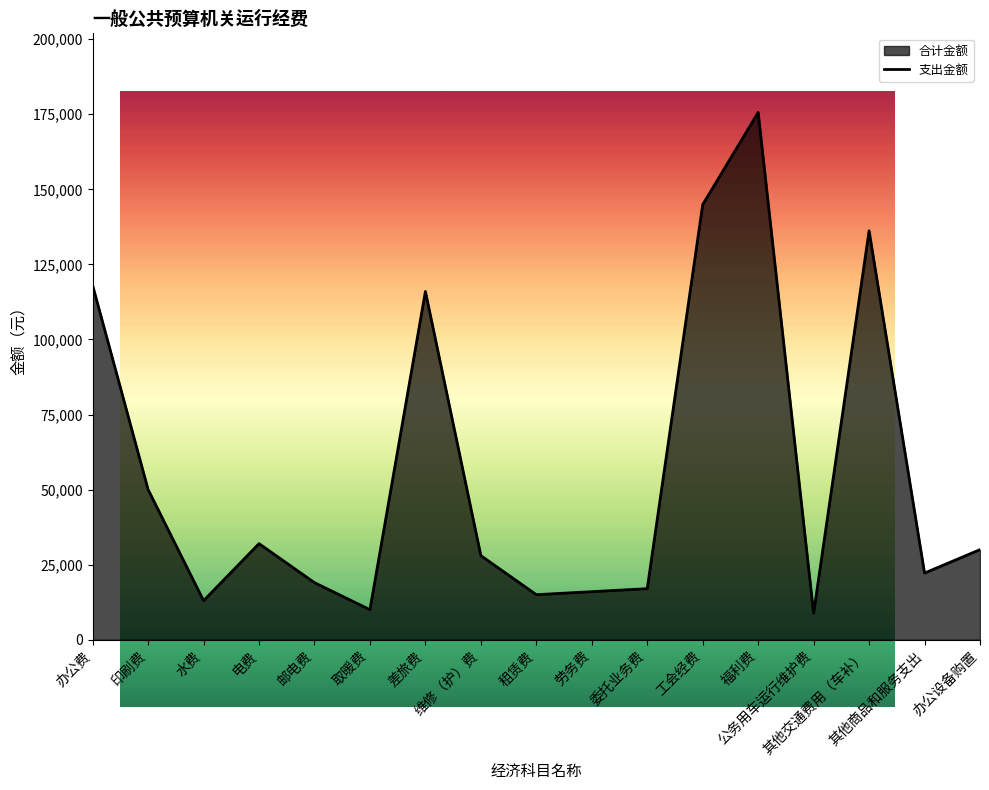

What is the change in value from 水费 to 福利费?

+162621.6